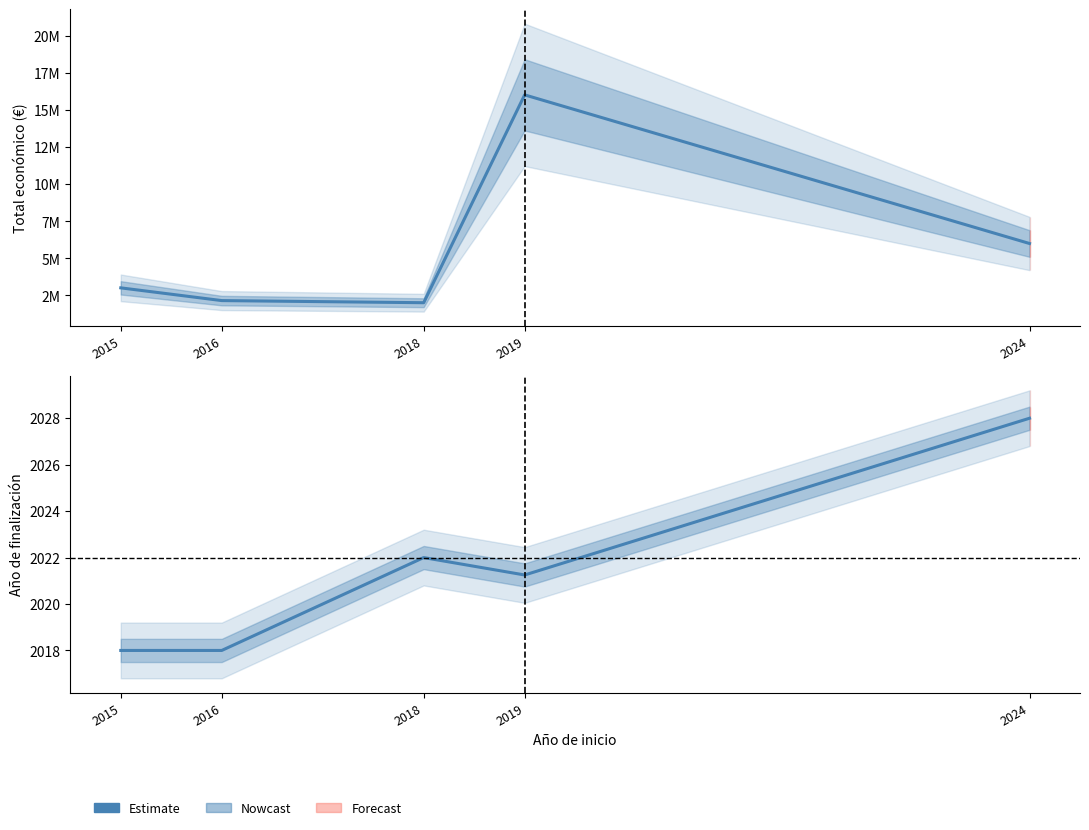

Reading right to left, what are all the values shown in this chart?

Total económico: 2024=5997613.0	2019=16035646.0	2018=1998299.0	2016=2142381.0	2015=3002166.0
Año de finalización: 2024=2028.0	2019=2021.2	2018=2022.0	2016=2018.0	2015=2018.0